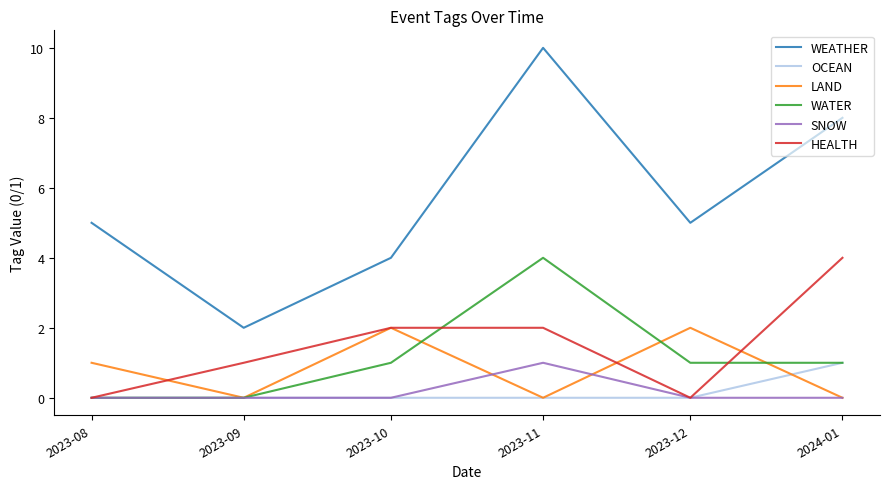

Reading left to right, what are all the values shown in this chart?

WEATHER: 5	2	4	10	5	8
OCEAN: 0	0	0	0	0	1
LAND: 1	0	2	0	2	0
WATER: 0	0	1	4	1	1
SNOW: 0	0	0	1	0	0
HEALTH: 0	1	2	2	0	4